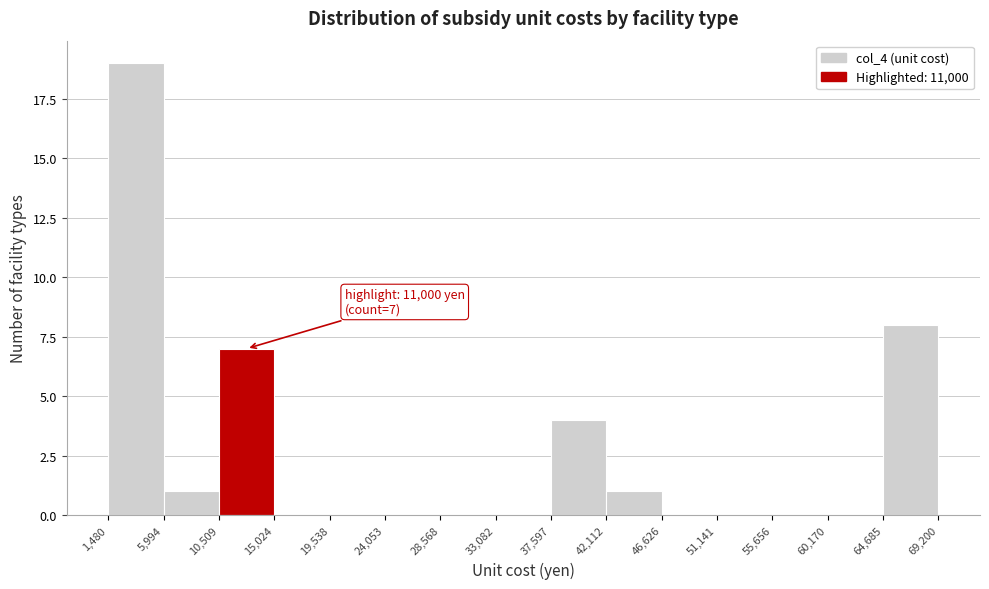

Over which range of the x-axis is the bar tallest?

1,480 to 5,994